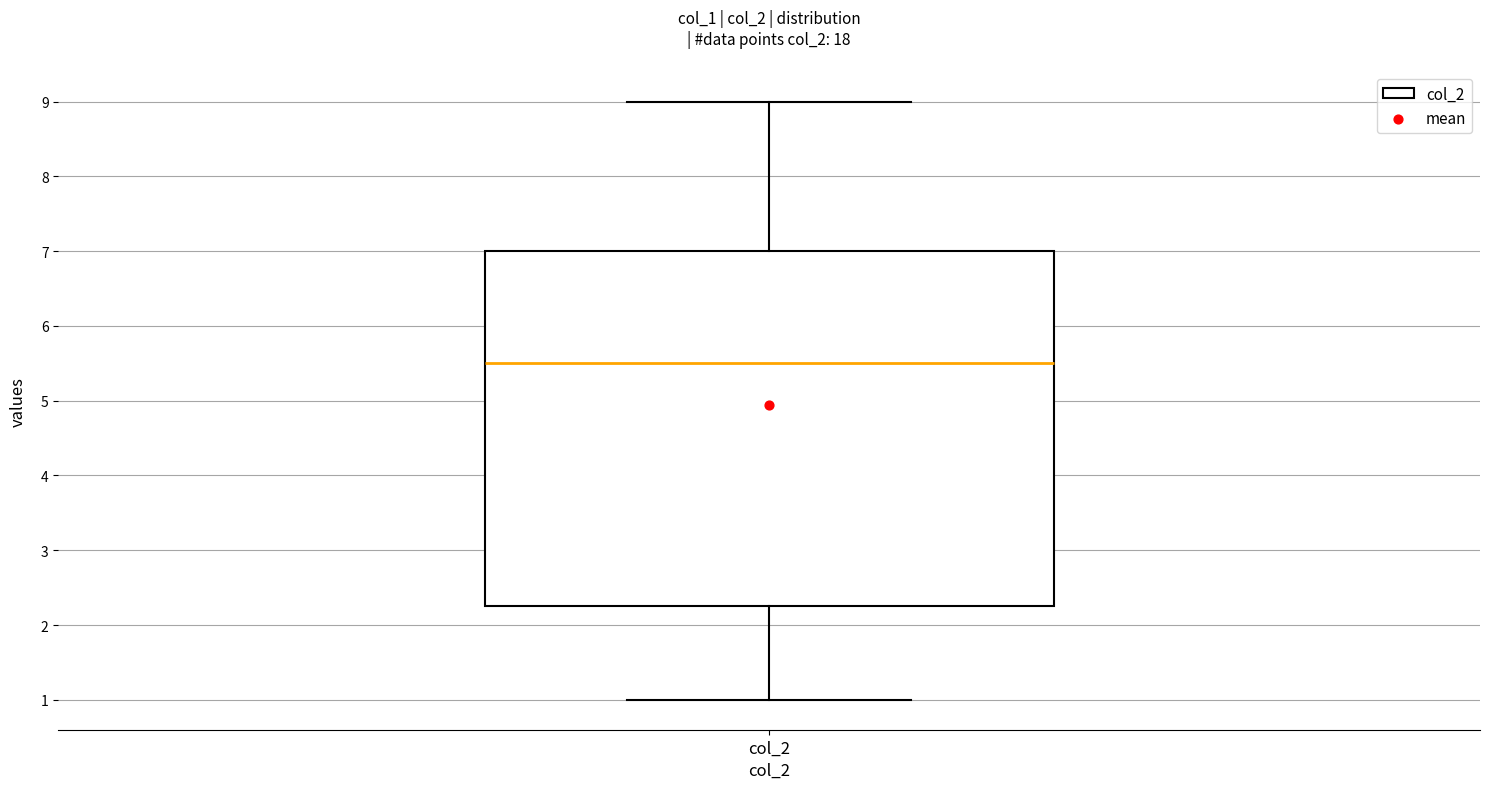

Read this box plot against the y-axis: the position of the median line, the range covered by the box, and the ends of both whiskers. The values are not printed on the chart, so give them approximately, as read against the axis.

median 5.5, box 2.3 to 7.0, whiskers 1.0 to 9.0